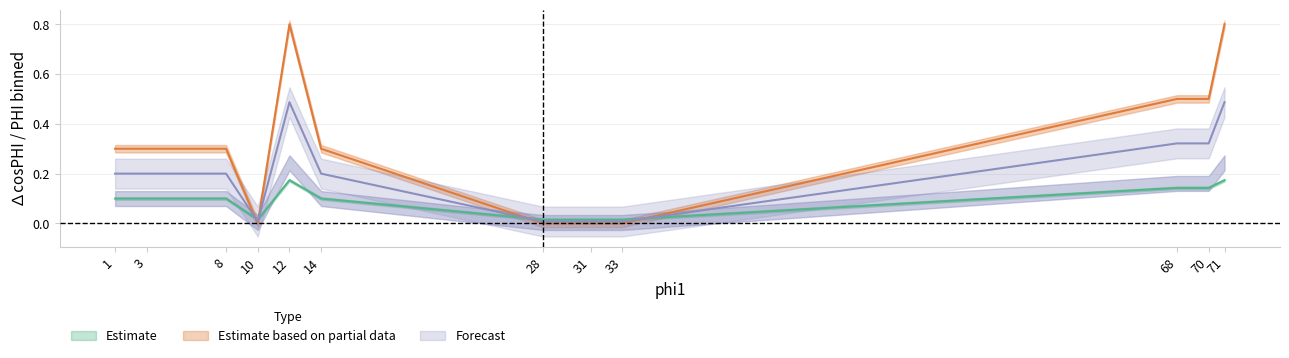

Is this an area chart (filled region under the line)?

No